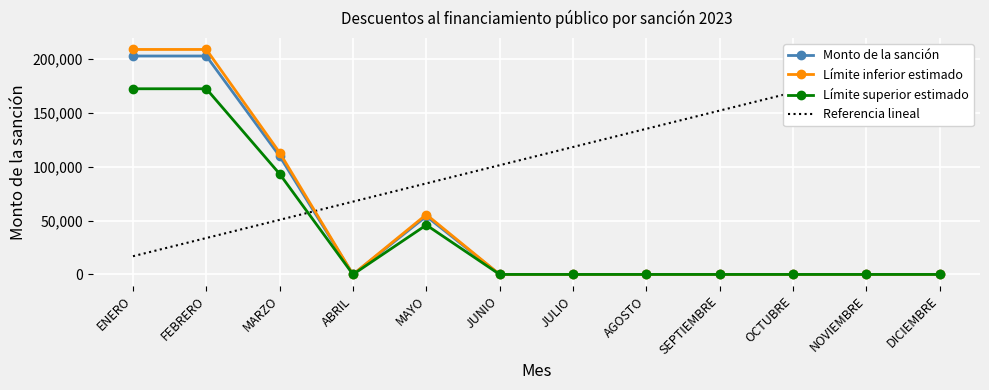

At how many categories does at least one series exceed 18810?

12